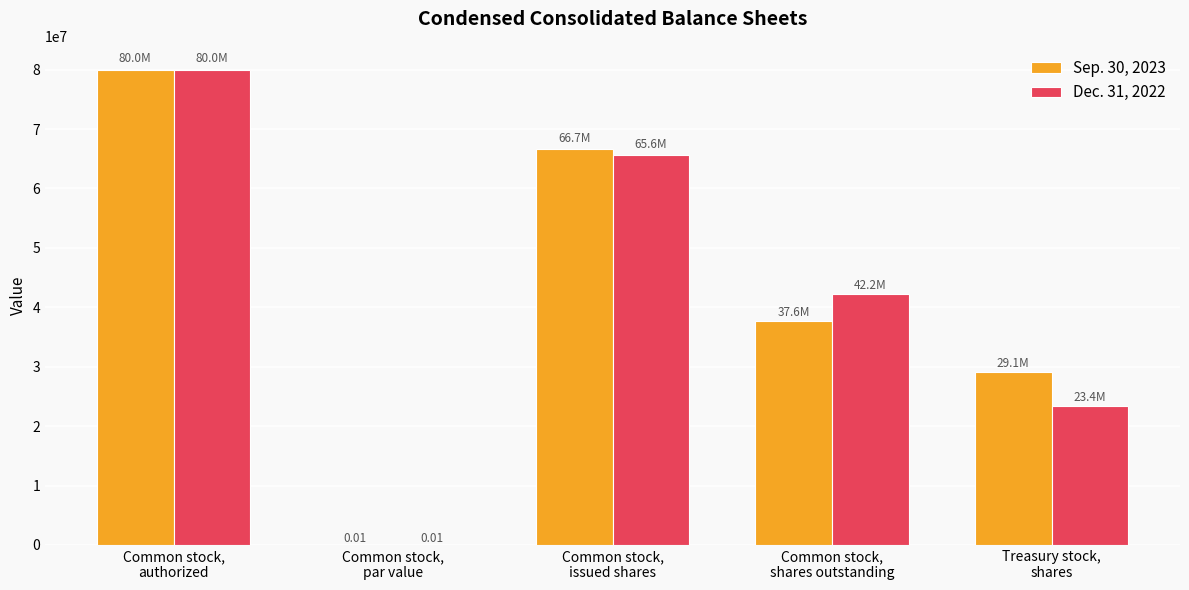

What is the sum of all Sep. 30, 2023 values?

213390136.0